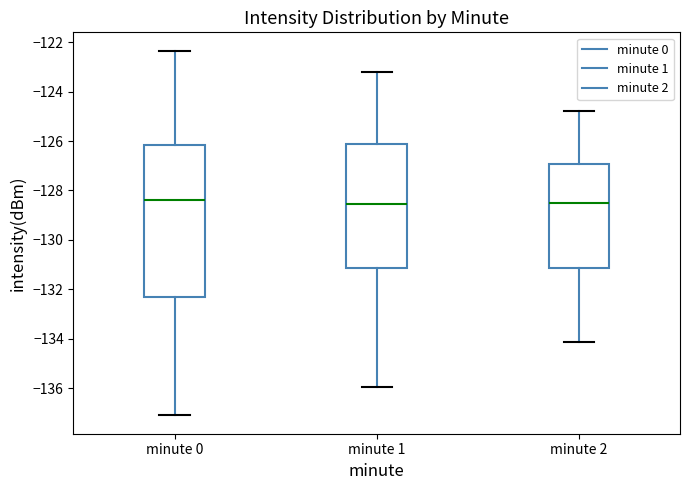

Reading left to right, read every box against the y-axis: the position of its median line, the range the box covers, and the ends of its whiskers. The values are not printed on the chart, so give them approximately, as read against the axis.

minute 0: median -128.4, box -132.4 to -126.2, whiskers -137.0 to -122.4
minute 1: median -128.6, box -131.2 to -126.2, whiskers -136.0 to -123.2
minute 2: median -128.6, box -131.2 to -127.0, whiskers -134.2 to -124.8